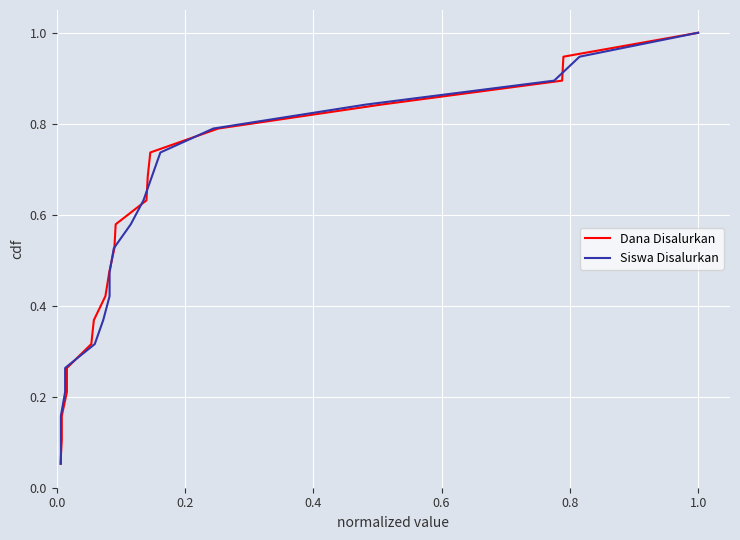

What is the greatest value displayed?

1.0